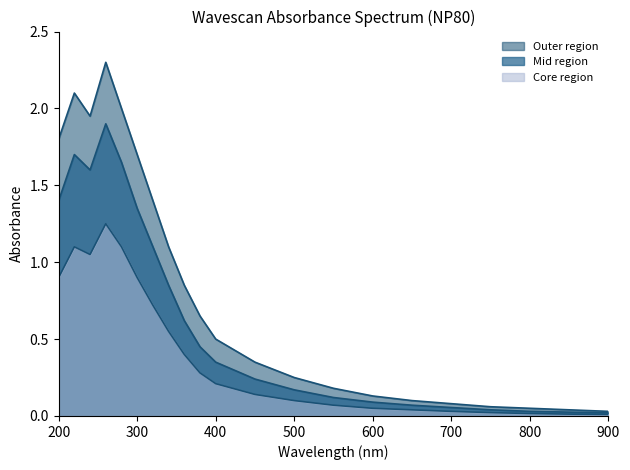

How many interior local peaks does the Core region series have?

2